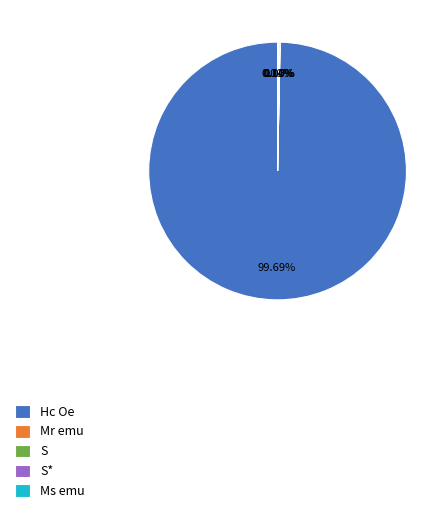

The Hc Oe slice represents 100% of the pie. True or false?

True